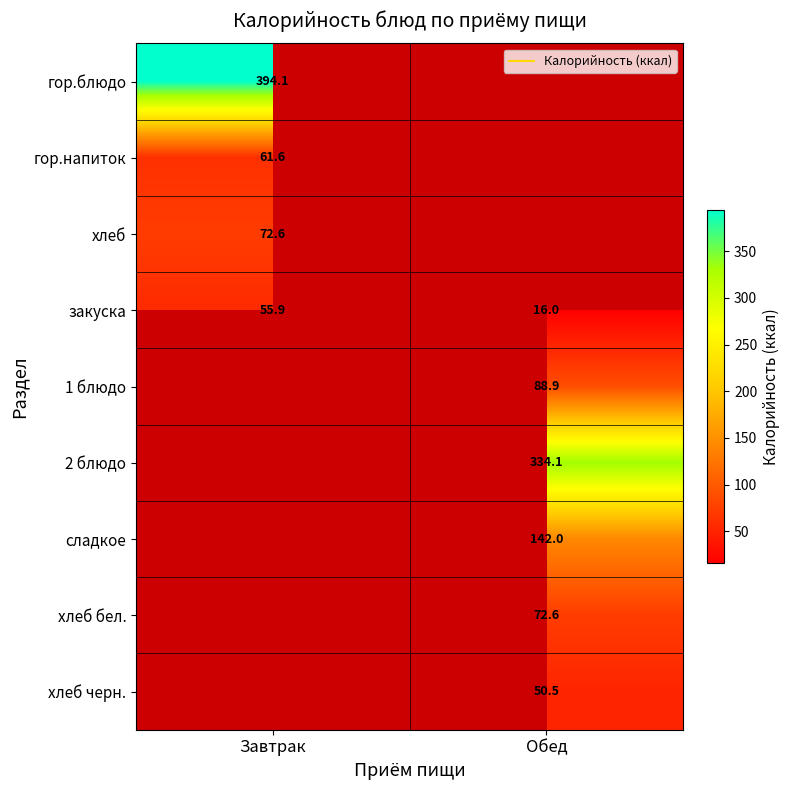

List the labels in order of закуска value, largest first.

Завтрак, Обед